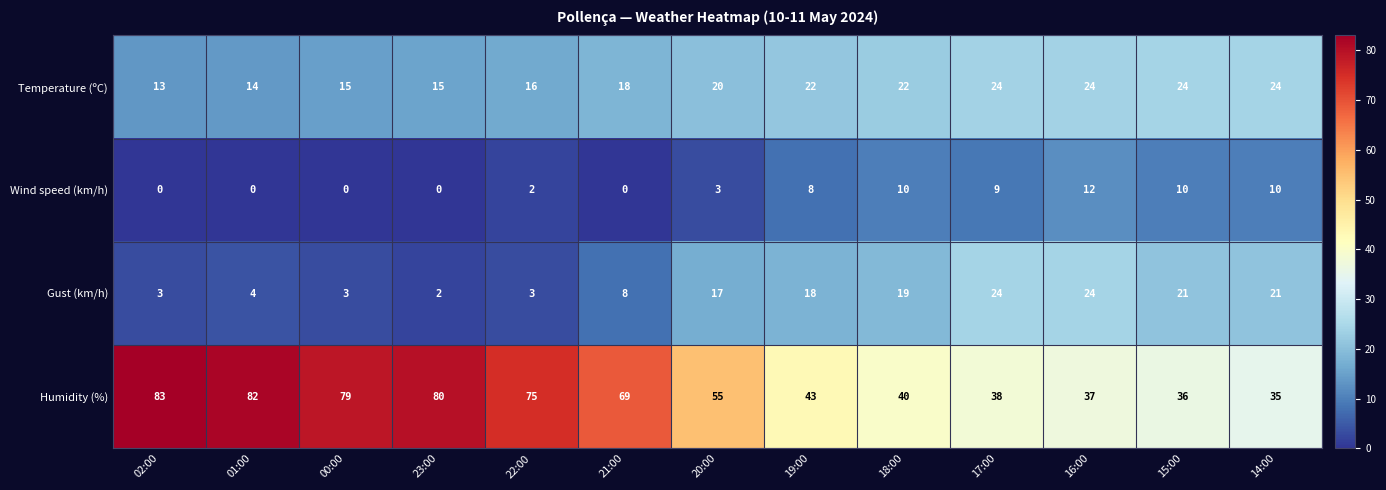

Which series has the largest range (max minus min)?

Humidity (%)